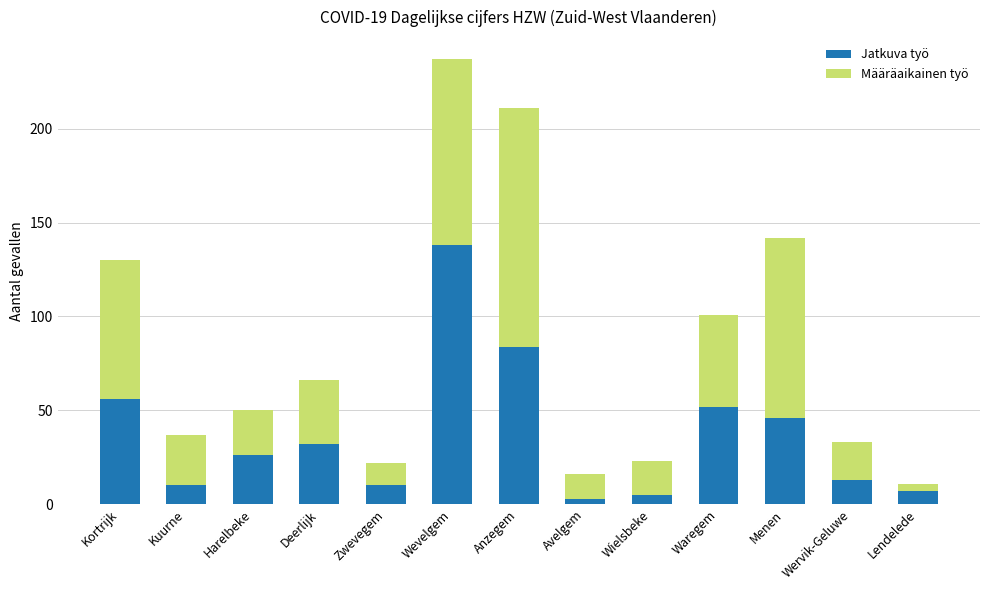

What is the sum of the Jatkuva työ values at Wervik-Geluwe and Kuurne?

23